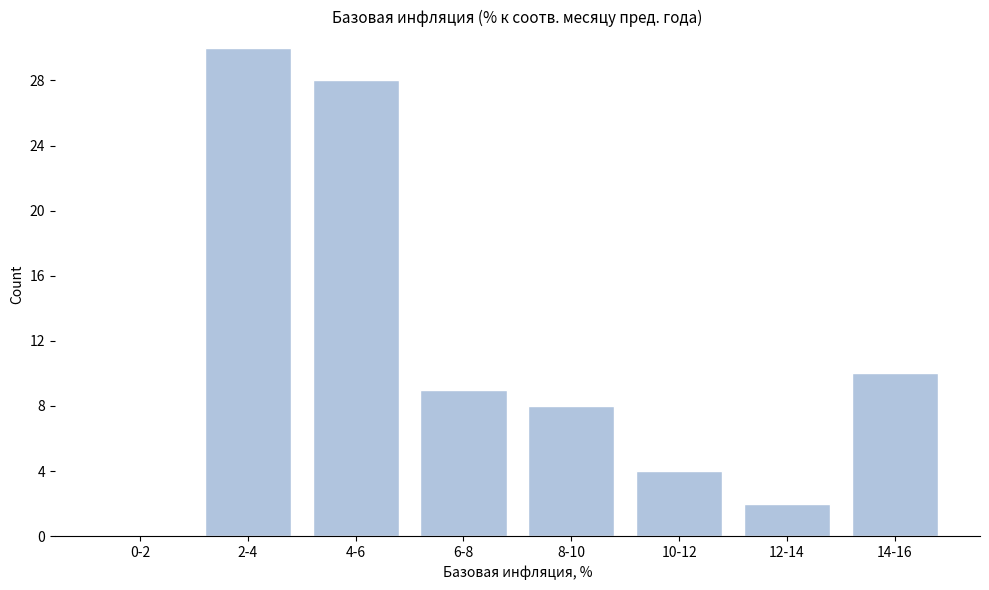

Reading left to right, list all the values displayed in this chart.

0-2=0	2-4=30	4-6=28	6-8=9	8-10=8	10-12=4	12-14=2	14-16=10